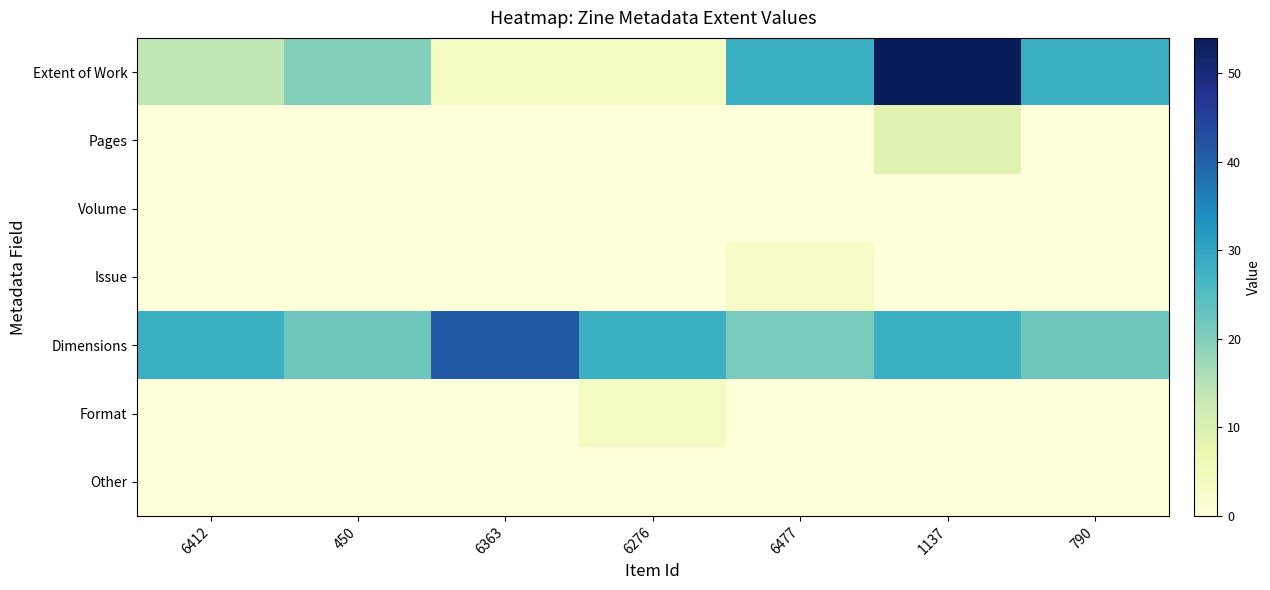

Reading left to right, extract all data points from this chart.

Extent of Work: 6412=14	450=20	6363=4	6276=4	6477=28	1137=54	790=28
Pages: 6412=0	450=0	6363=0	6276=0	6477=0	1137=9	790=0
Volume: 6412=0	450=0	6363=0	6276=0	6477=0	1137=0	790=0
Issue: 6412=0	450=0	6363=0	6276=0	6477=3	1137=0	790=0
Dimensions: 6412=28	450=22	6363=41	6276=28	6477=21	1137=28	790=22
Format: 6412=0	450=0	6363=0	6276=4	6477=0	1137=0	790=0
Other: 6412=0	450=0	6363=0	6276=0	6477=0	1137=0	790=0